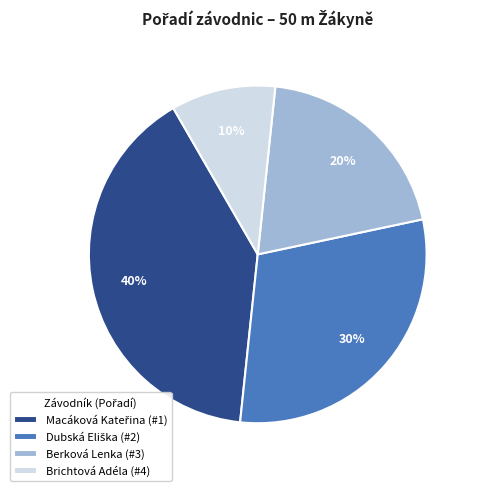

Does Berková Lenka (#3) account for over 50% of the chart?

No